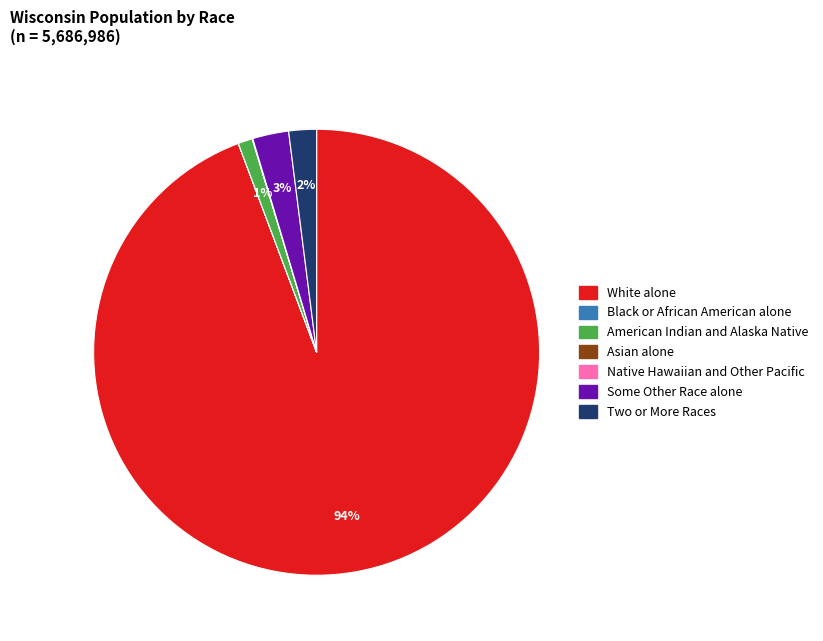

Which category has the biggest portion of the pie?

White alone